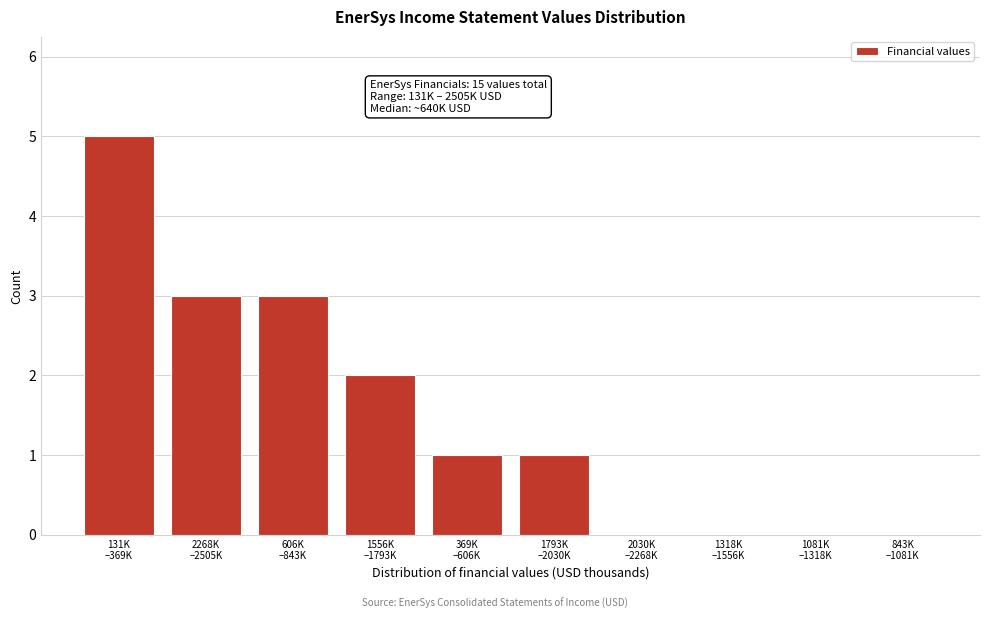

What is the sum of all values?

15